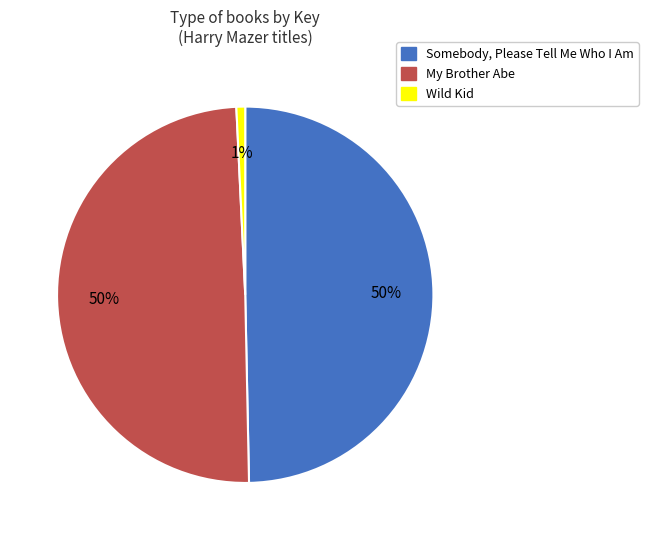

To the nearest percent, what percentage of the pie is My Brother Abe?

50%